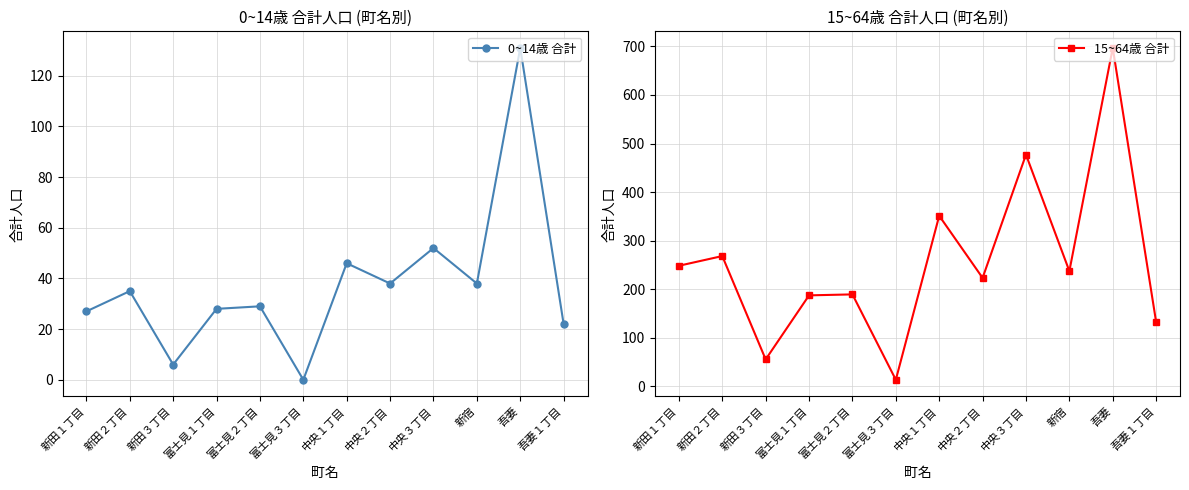

Where does the 0~14歳 合計 series first go above 35?

中央１丁目